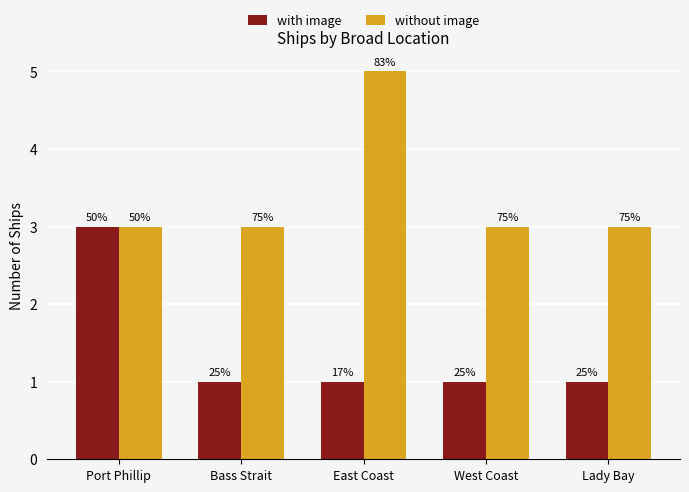

How many groups of bars are there?

5